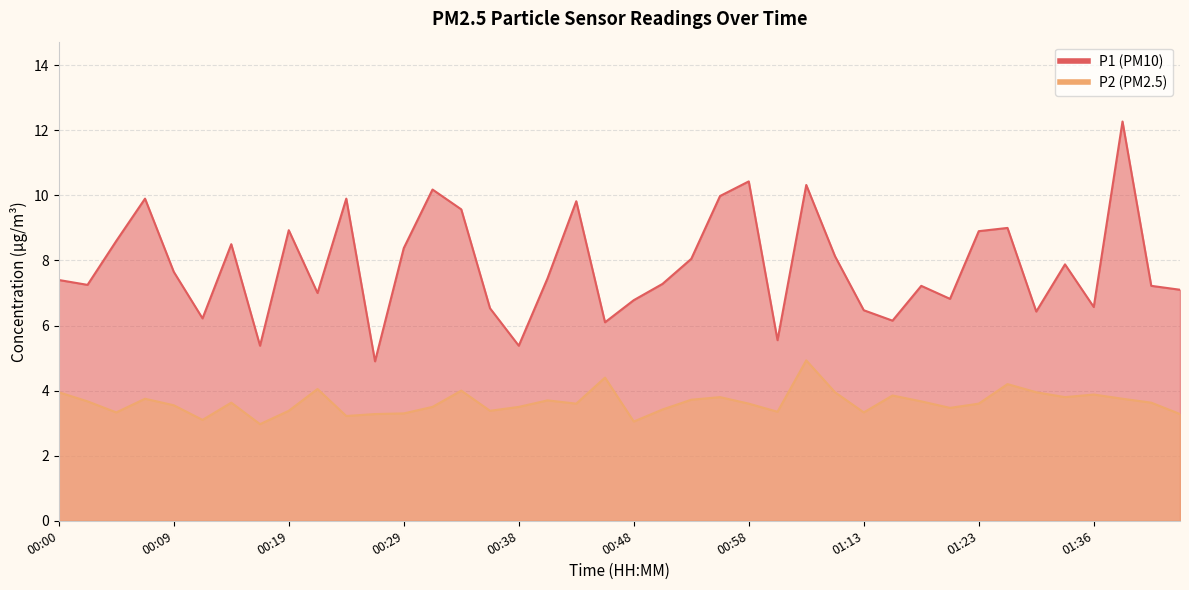

What is the label of the 8th point from the right?

01:23